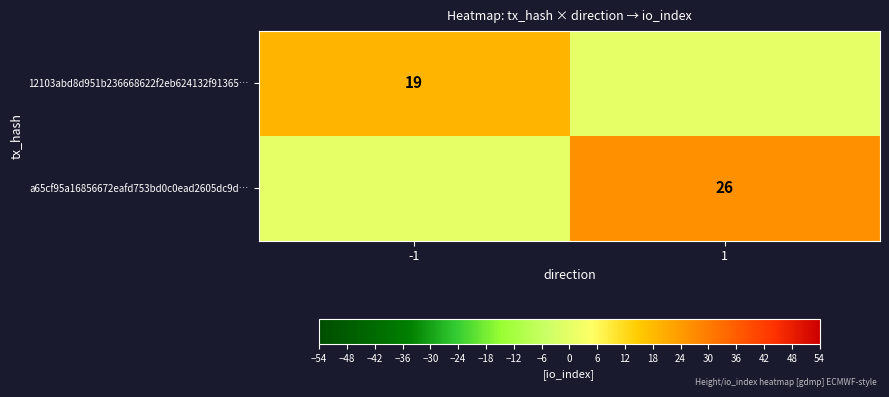

True or false: 12103abd8d951b236668622f2eb624132f91365… has a value of 8 at -1.

False